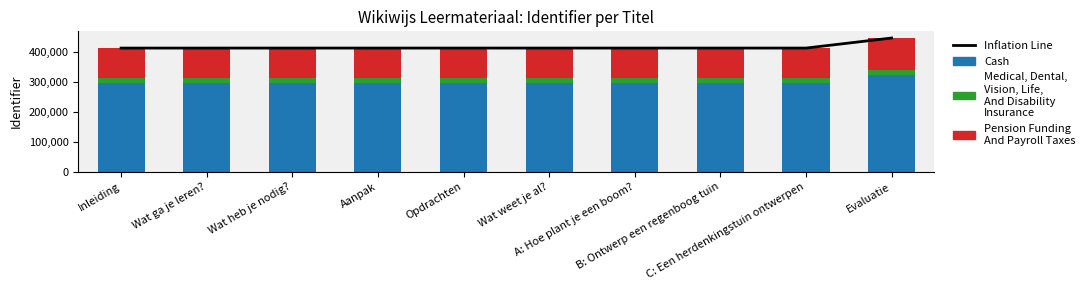

What position from the left is Wat heb je nodig??

3